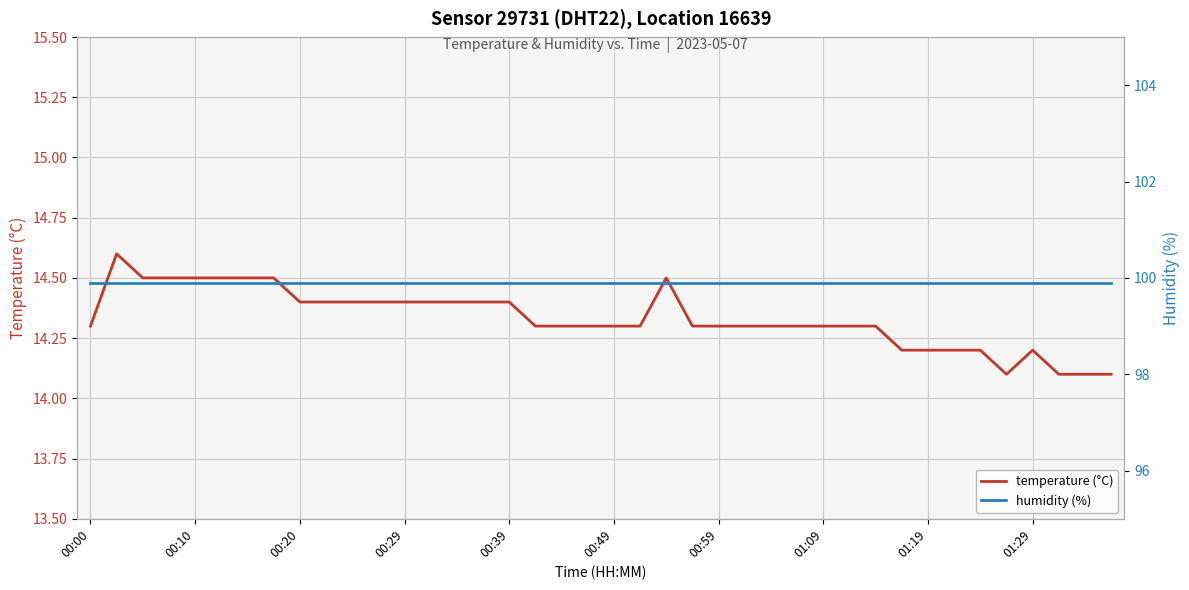

True or false: temperature (°C) has a value of 14.4 at 00:29.

True